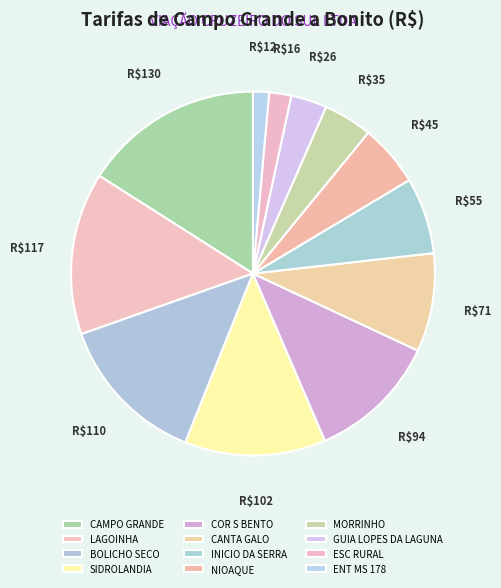

Does MORRINHO represent more than half of the total?

No